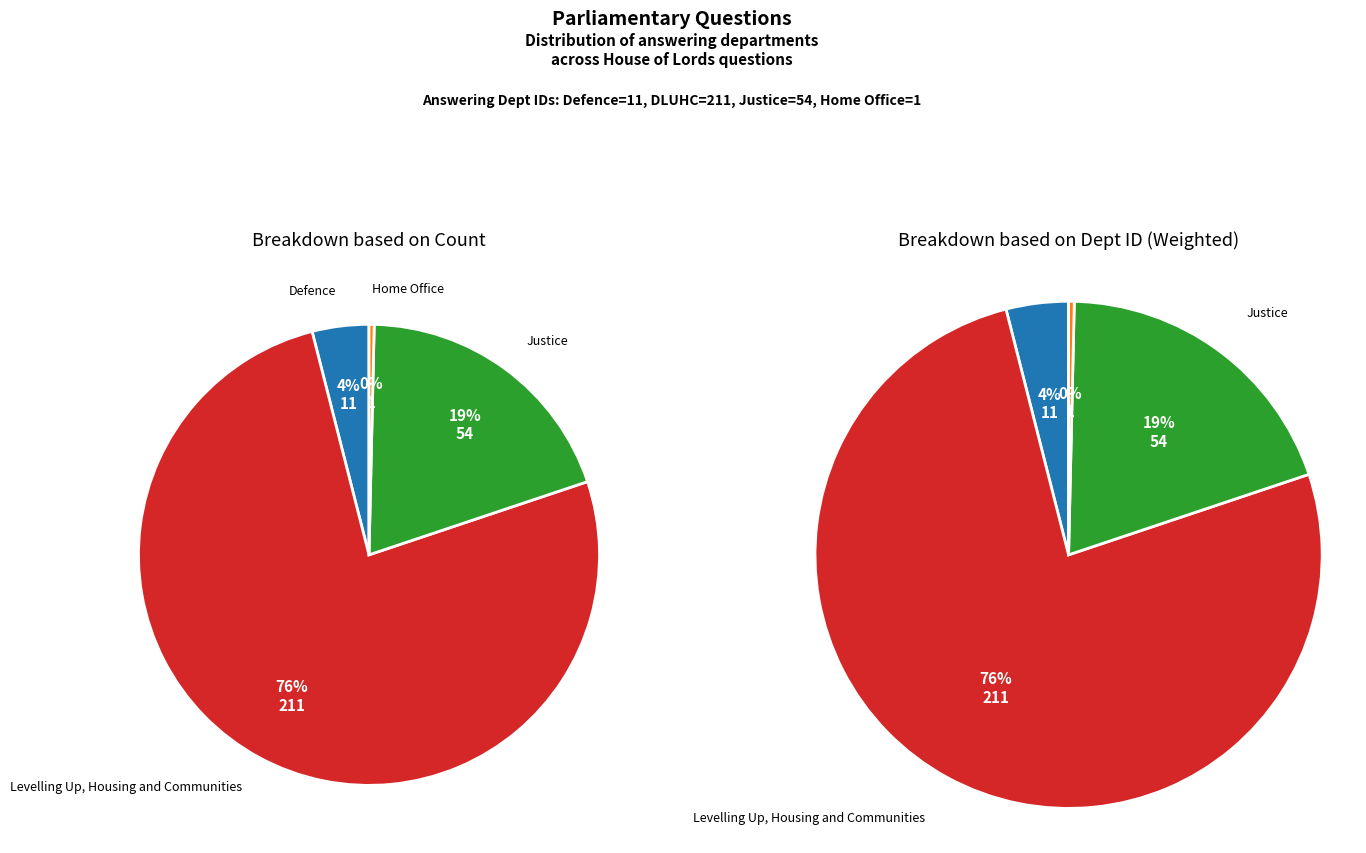

What percentage is the Defence slice, to the nearest percent?

4%